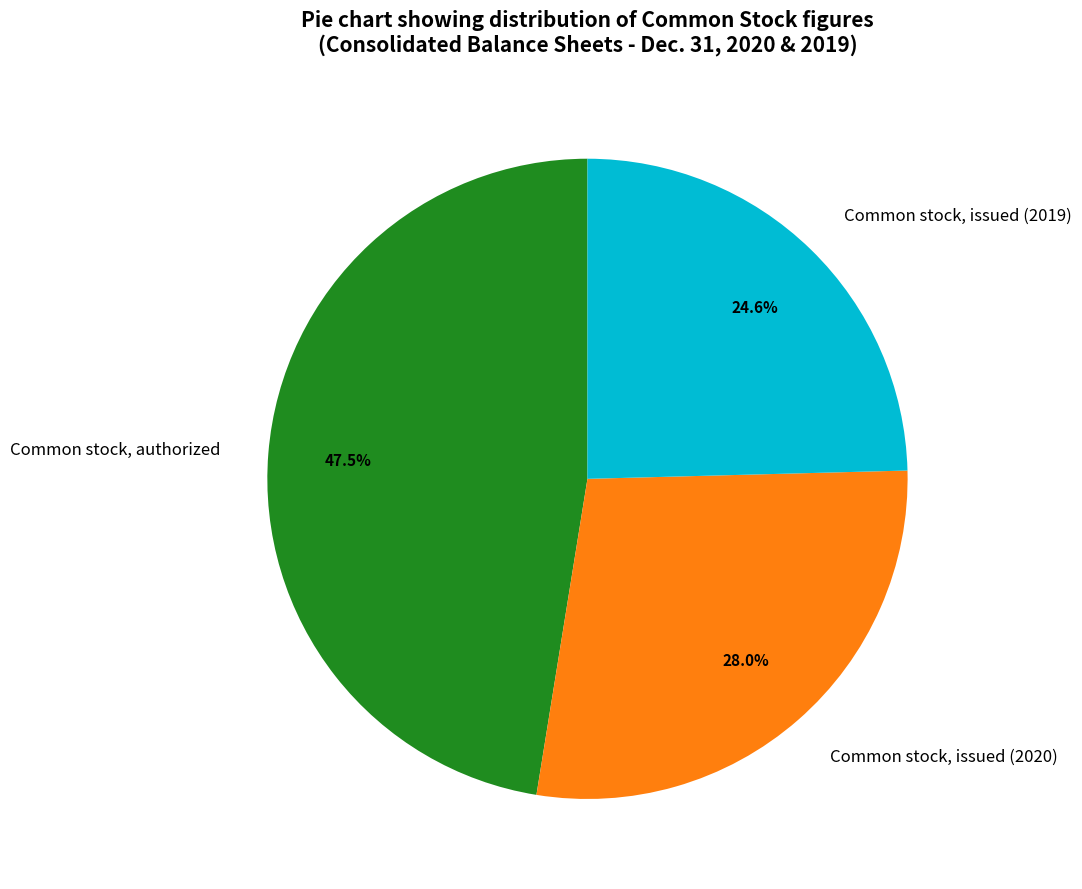

Combined, do Common stock, issued (2020) and Common stock, authorized account for over 50%?

Yes